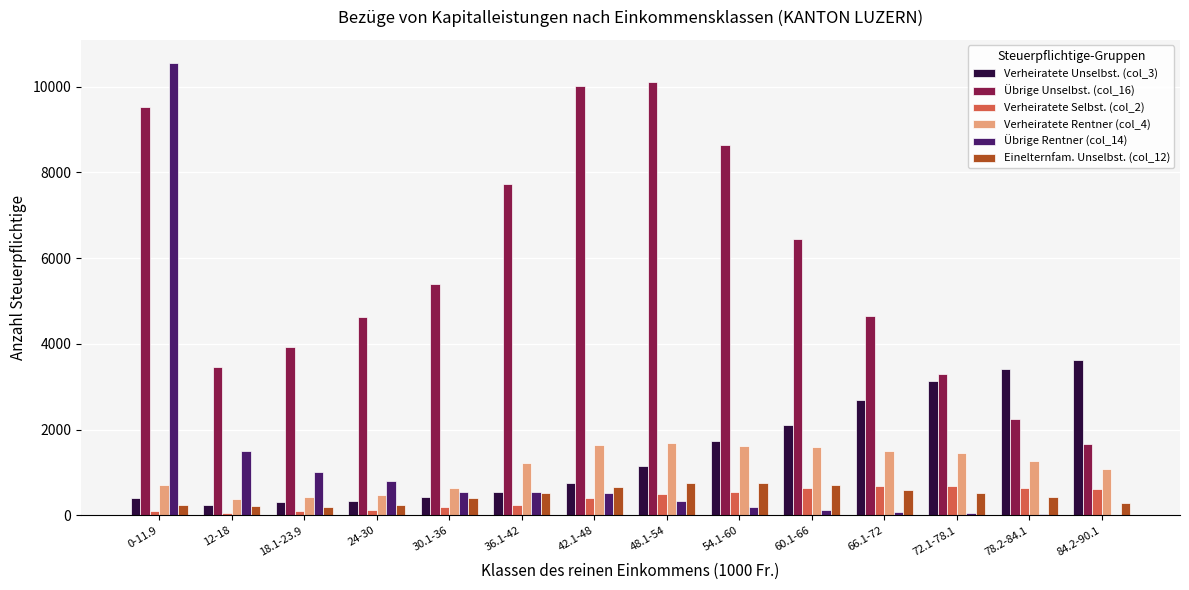

The value of Übrige Unselbst. (col_16) at 36.1-42 is 3725. True or false?

False